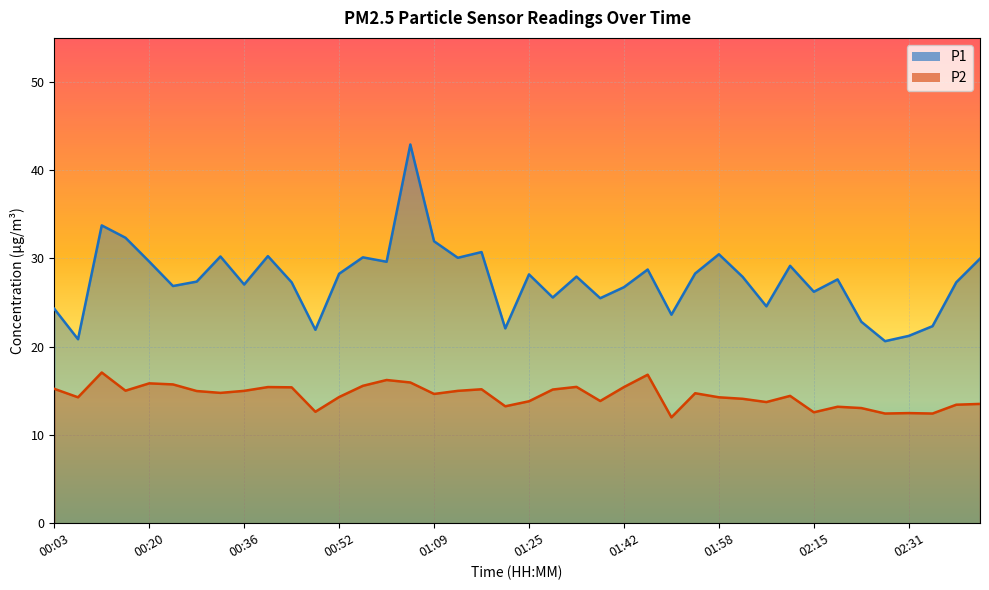

How many series are shown in this chart?

2